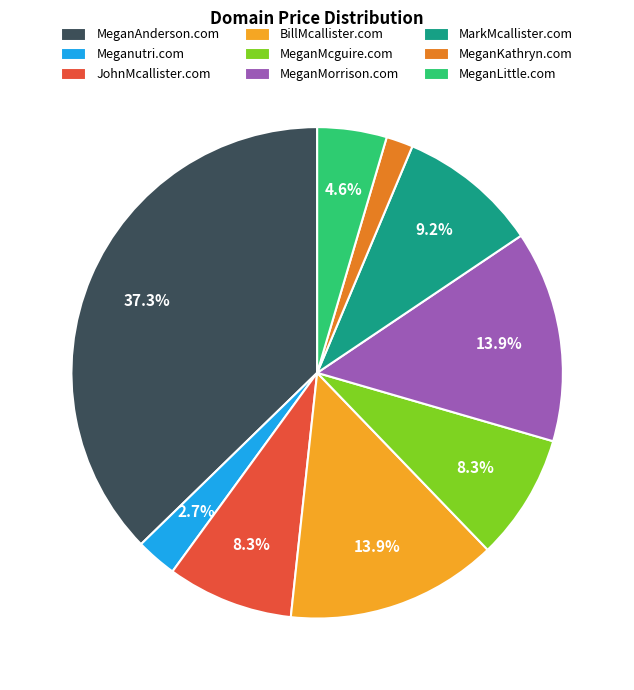

To the nearest percent, what is the difference between the largest and smallest slice percentages?

36%